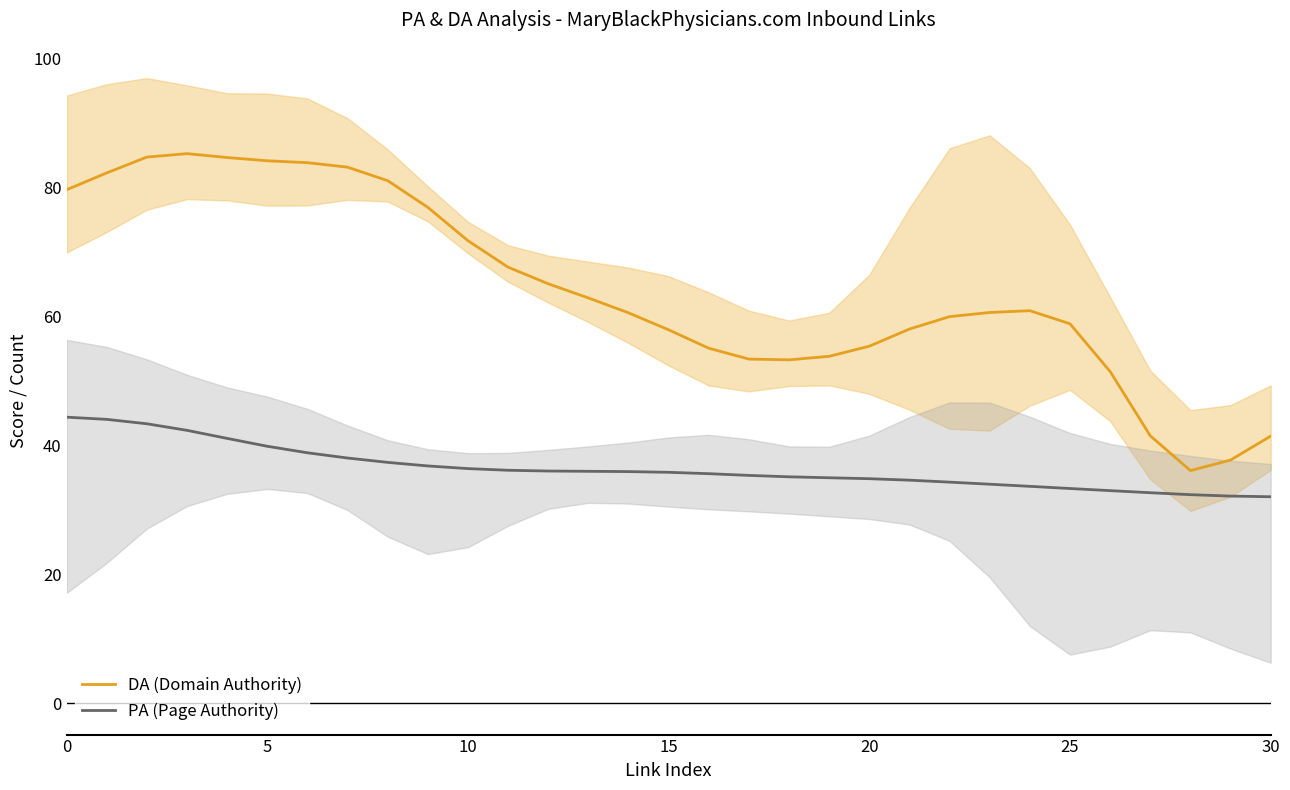

True or false: DA (Domain Authority) and PA (Page Authority) intersect in this chart.

False